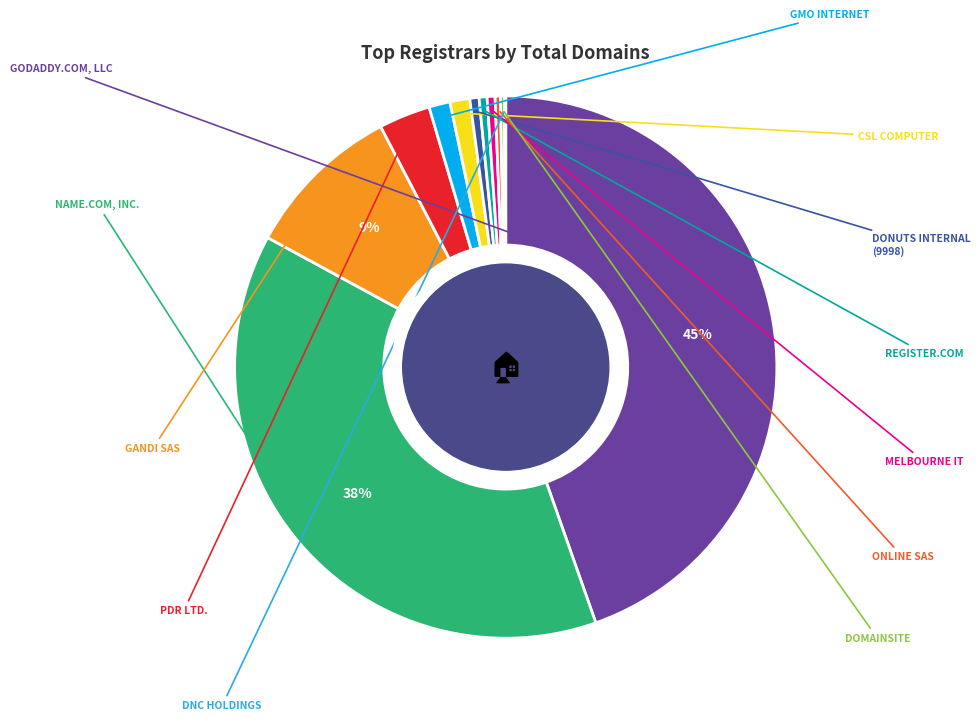

What is the largest slice in the pie chart?

GoDaddy.com, LLC